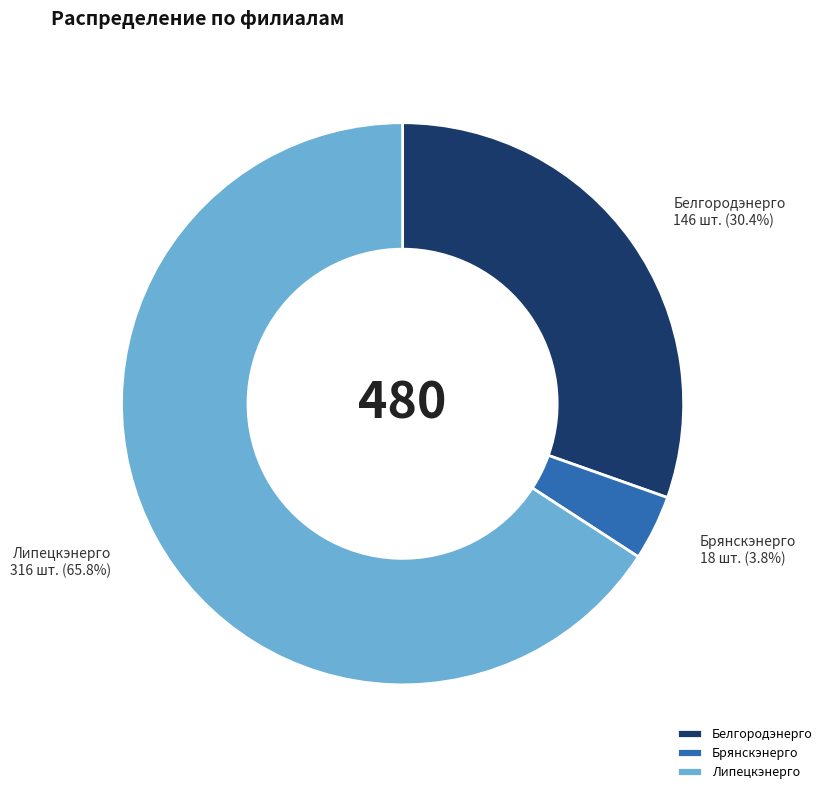

Approximately how many times larger is the value at Брянскэнерго compared to Липецкэнерго?

0.1